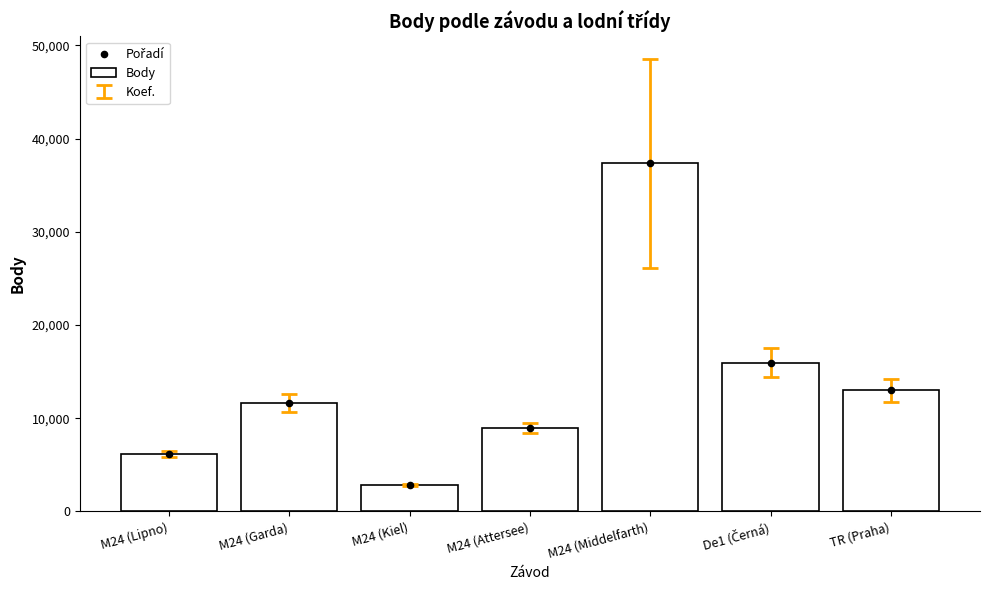

Is the value of Body at TR (Praha) greater than the value of Pořadí at M24 (Garda)?

Yes